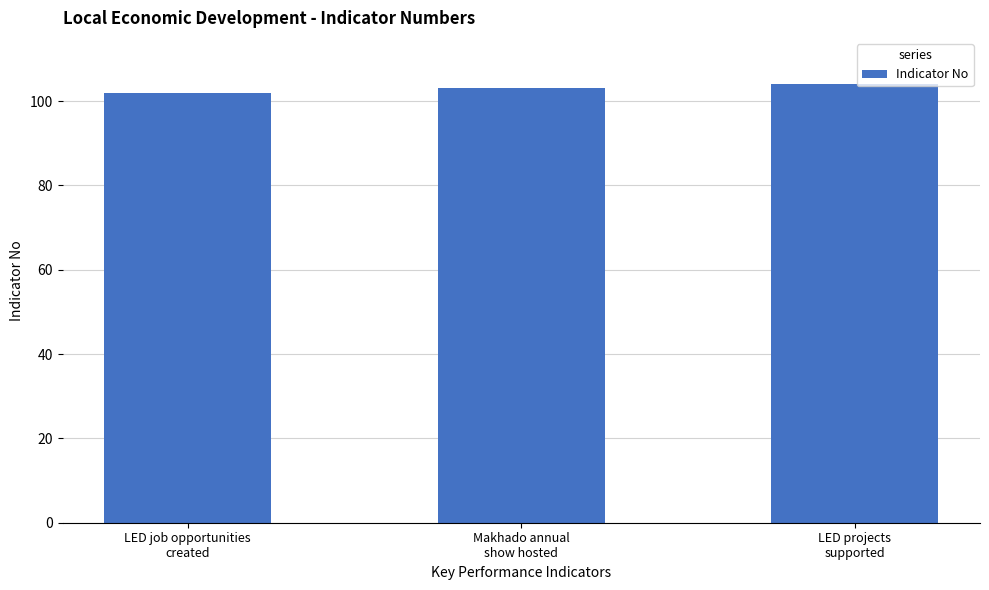

List the labels in order of value, smallest first.

LED job opportunities
created, Makhado annual
show hosted, LED projects
supported